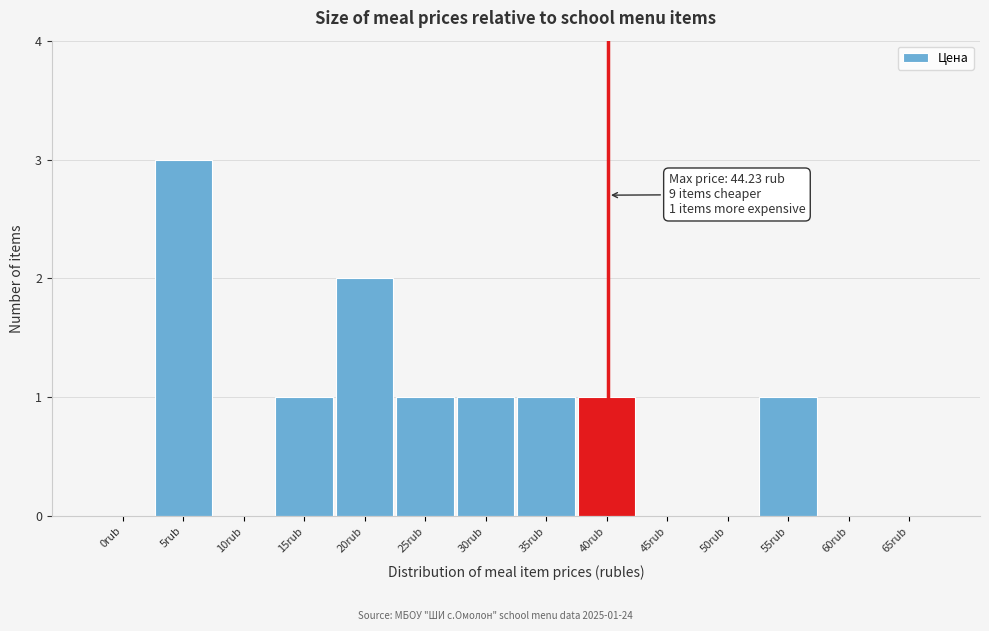

Reading left to right, what are all the values shown in this chart?

0rub=0	5rub=3	10rub=0	15rub=1	20rub=2	25rub=1	30rub=1	35rub=1	40rub=1	45rub=0	50rub=0	55rub=1	60rub=0	65rub=0